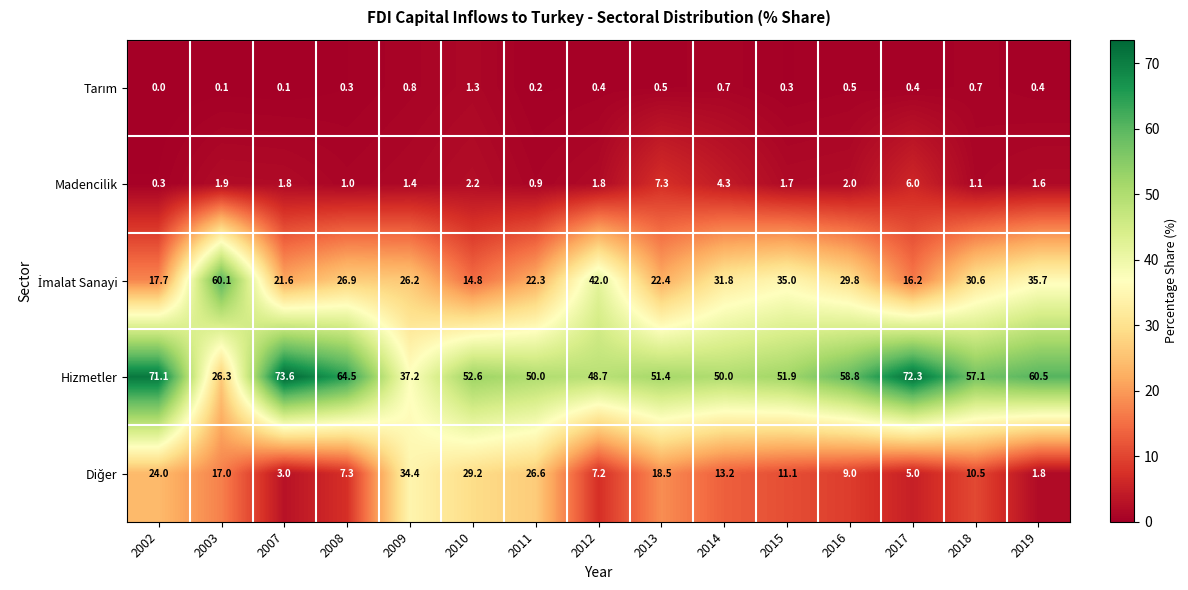

Which label corresponds to the smallest value in the chart?

2002